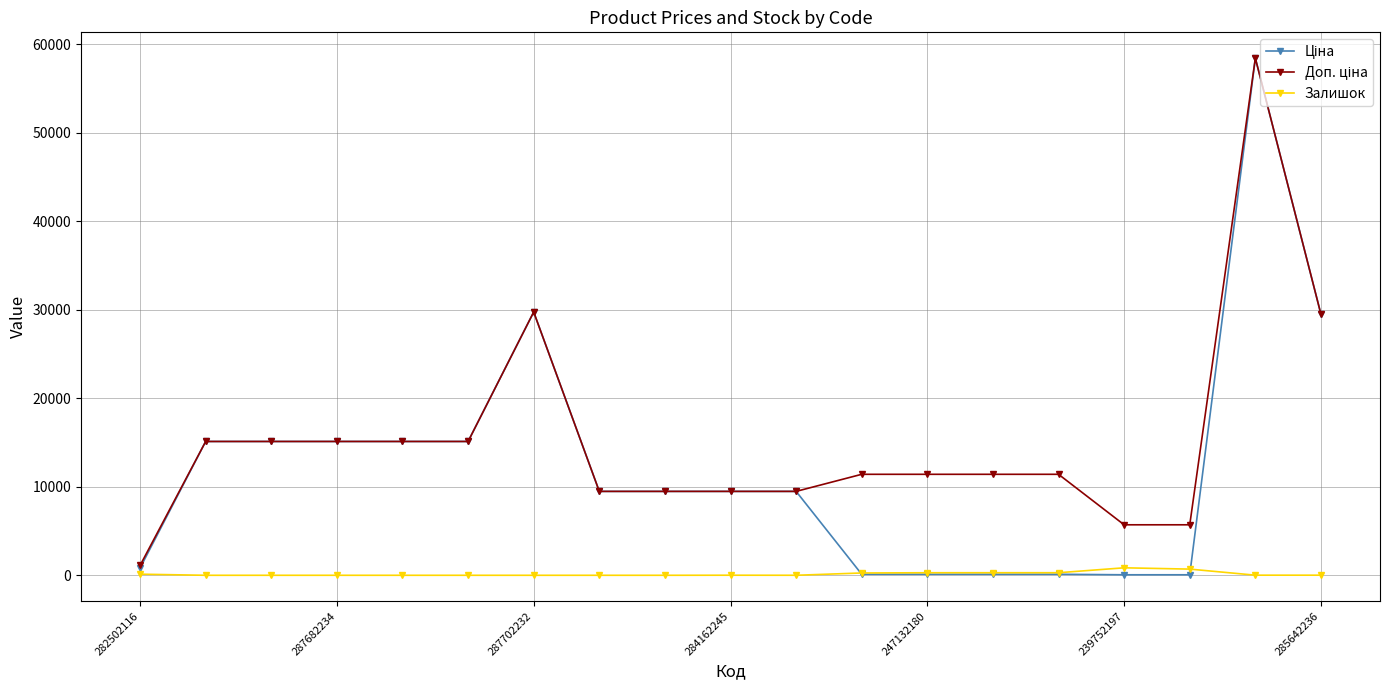

How many series are shown in this chart?

3